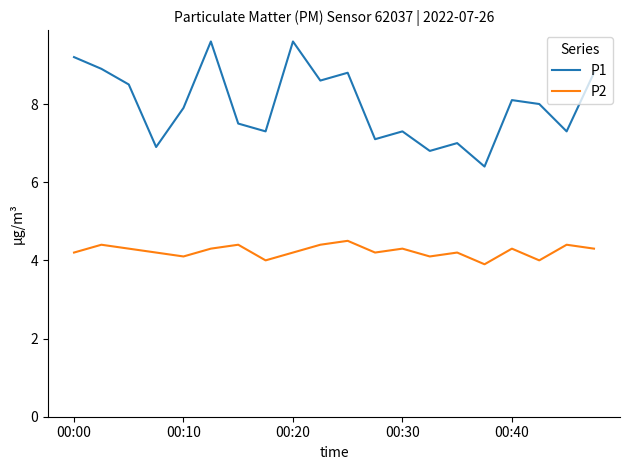

What is the difference between the maximum and minimum values in the P2 series?

0.6